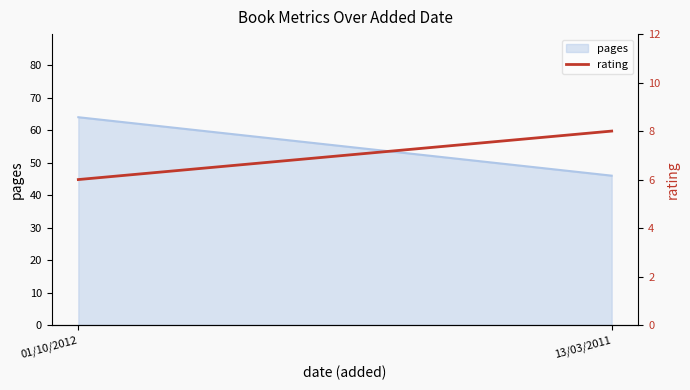

Rank the categories by value from highest to lowest.

13/03/2011, 01/10/2012